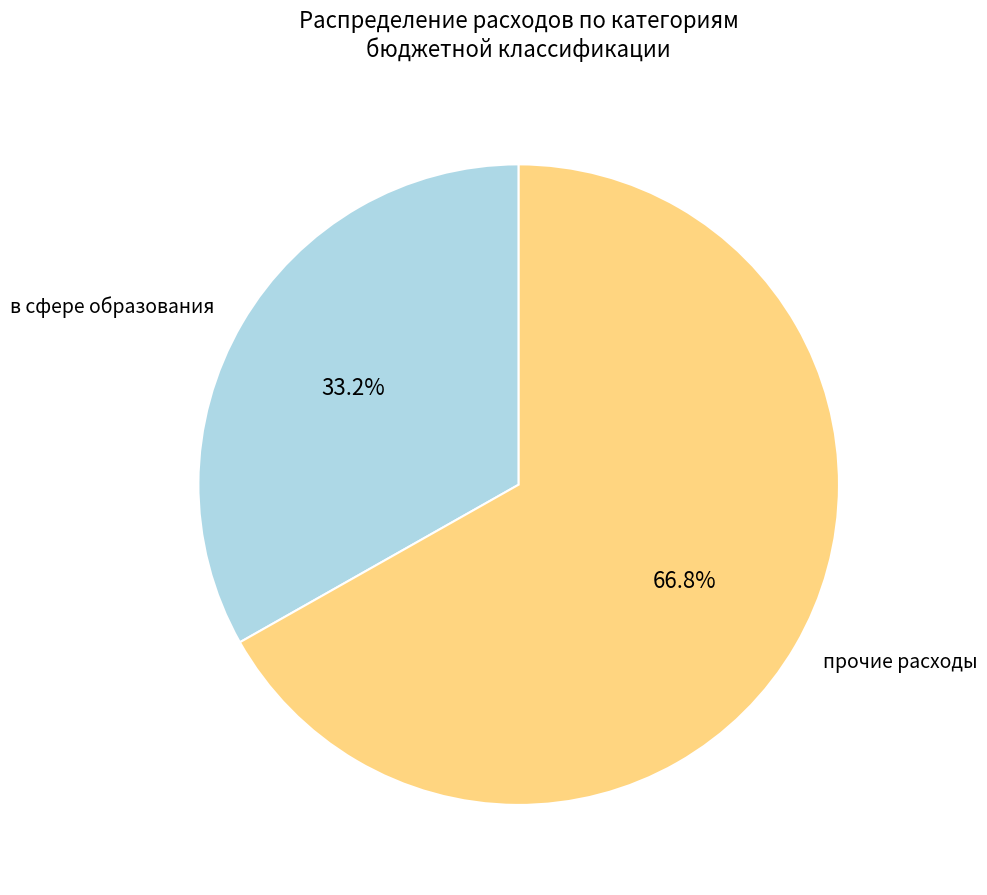

What is the total percentage of прочие расходы and в сфере образования?

100.0%